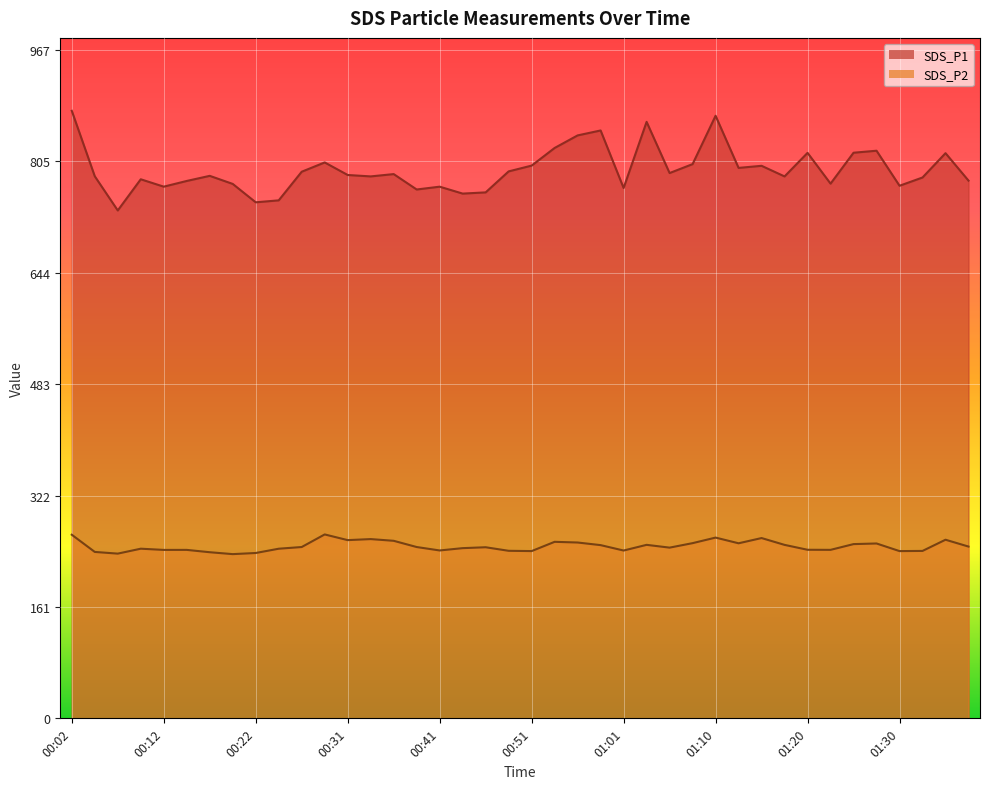

True or false: SDS_P2 and SDS_P1 intersect in this chart.

False